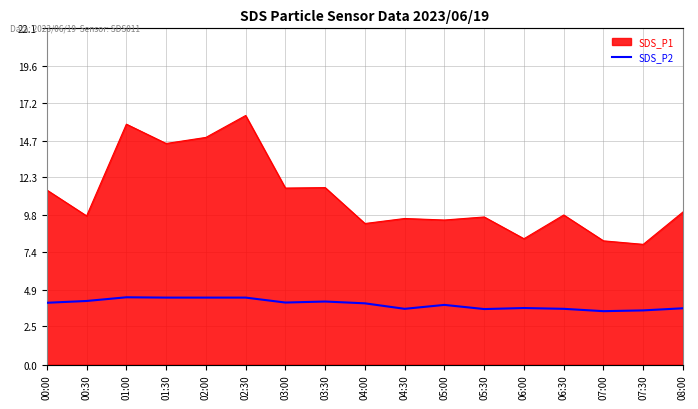

What position from the right is 02:30?

12